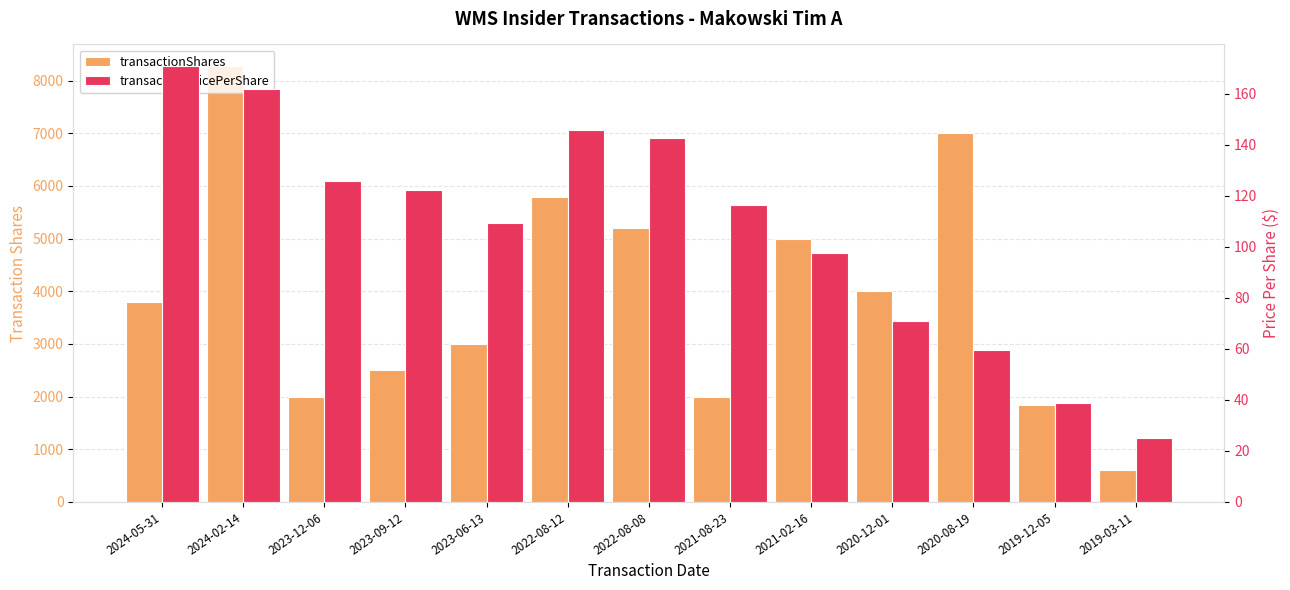

List the series in order of their overall mean, lowest first.

transactionPricePerShare, transactionShares